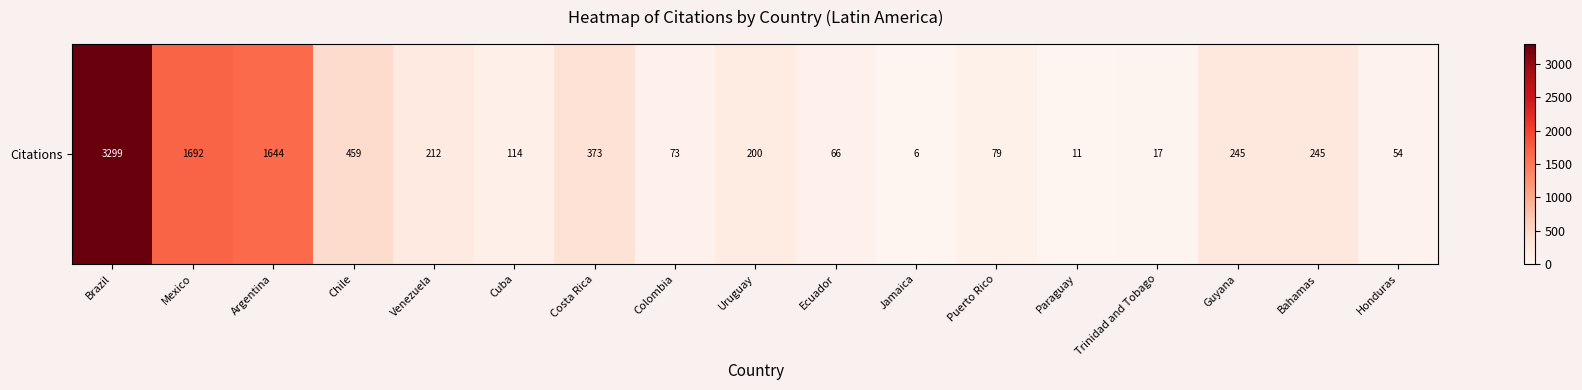

Reading right to left, what are all the values shown in this chart?

Honduras=54	Bahamas=245	Guyana=245	Trinidad and Tobago=17	Paraguay=11	Puerto Rico=79	Jamaica=6	Ecuador=66	Uruguay=200	Colombia=73	Costa Rica=373	Cuba=114	Venezuela=212	Chile=459	Argentina=1644	Mexico=1692	Brazil=3299